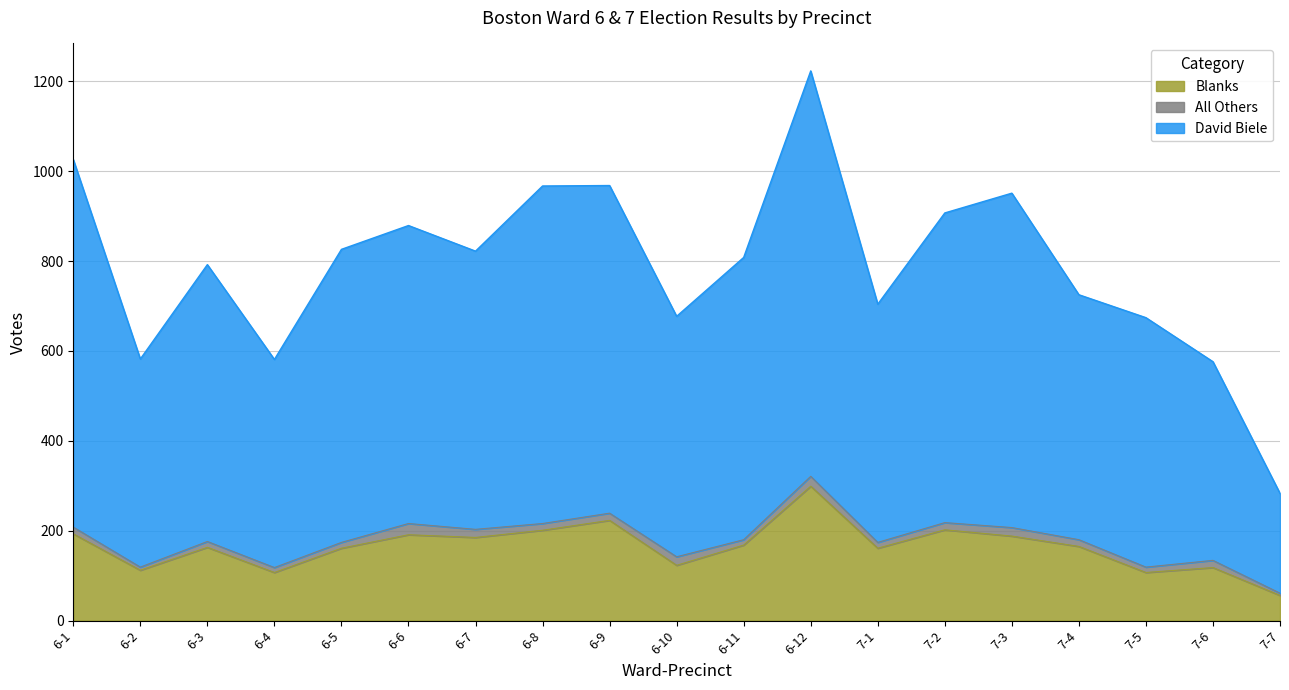

Between 6-4 and 7-3, which series saw the biggest shift?

David Biele